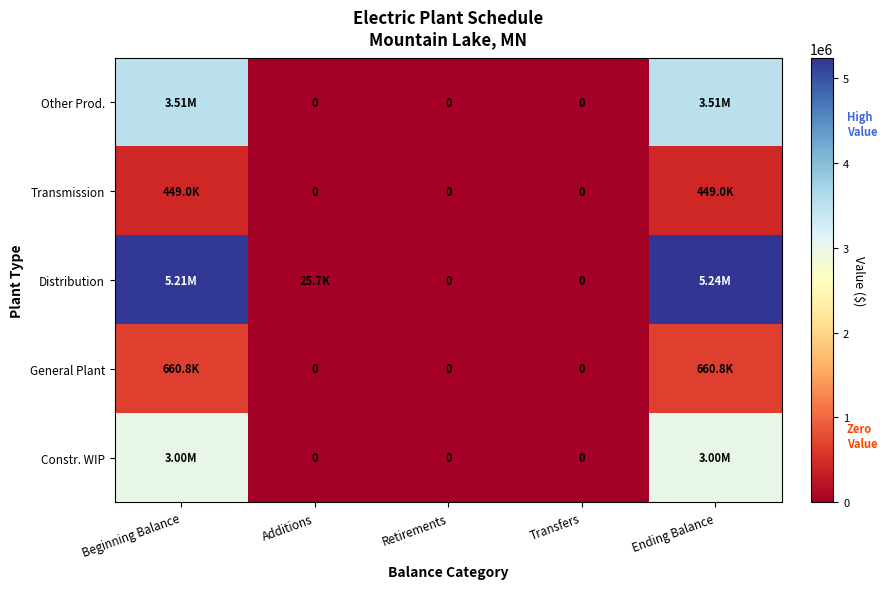

How many data points in Transmission are above 0?

2